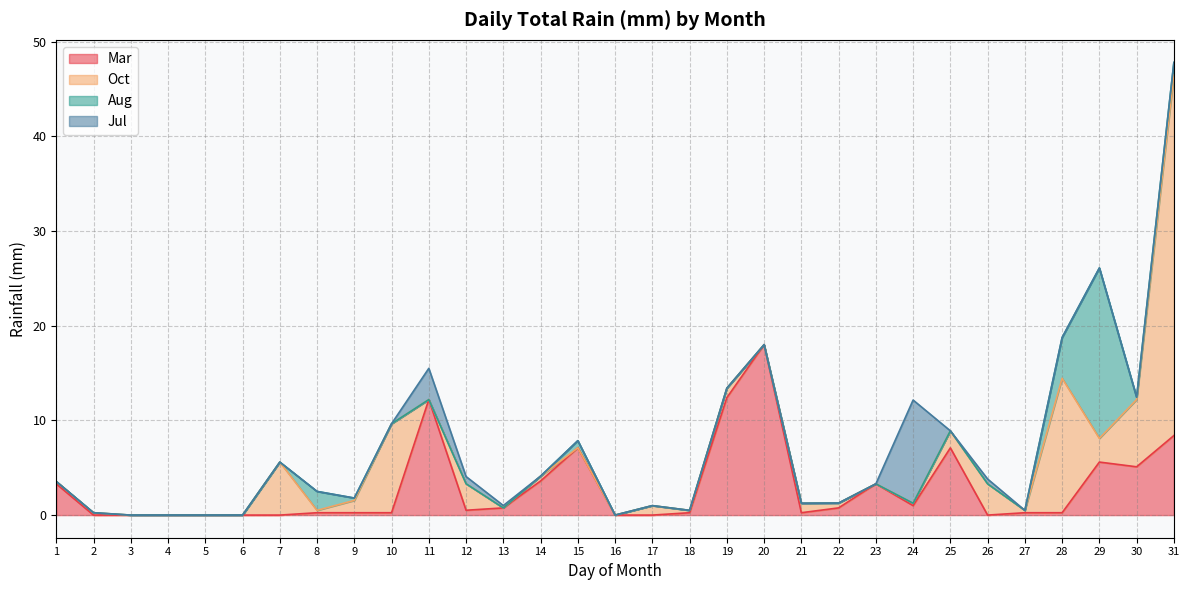

What is the difference between the maximum and second lowest values in the Jul series?

10.9